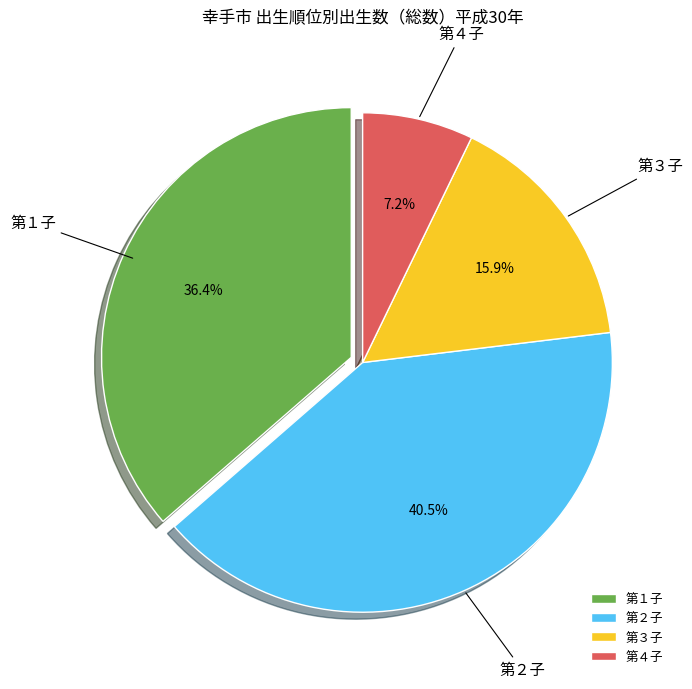

Approximately how many times larger is the value at 第３子 compared to 第４子?

2.2